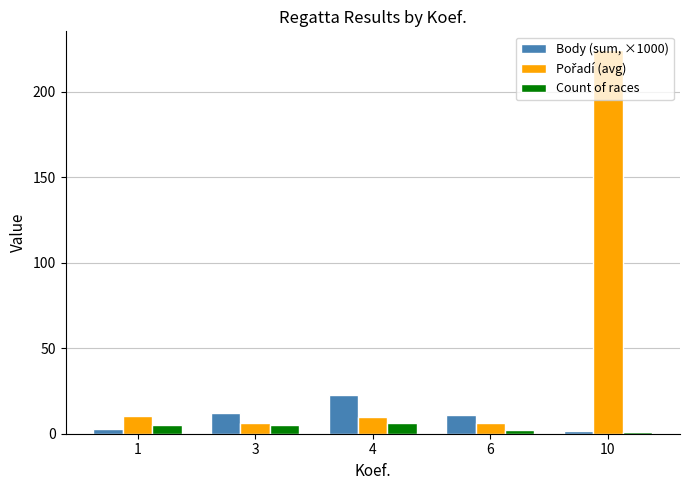

What is the total value across all series at 3?

23.7